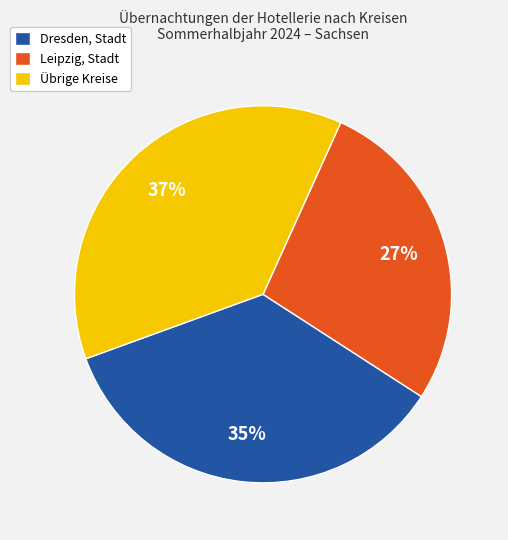

To the nearest percent, what is the average slice percentage?

33%